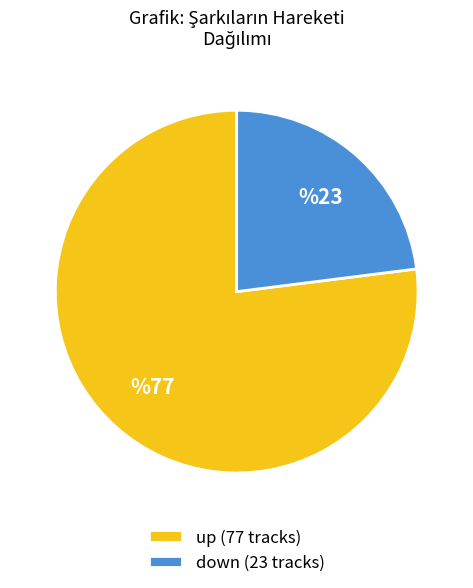

Which category accounts for the majority?

up